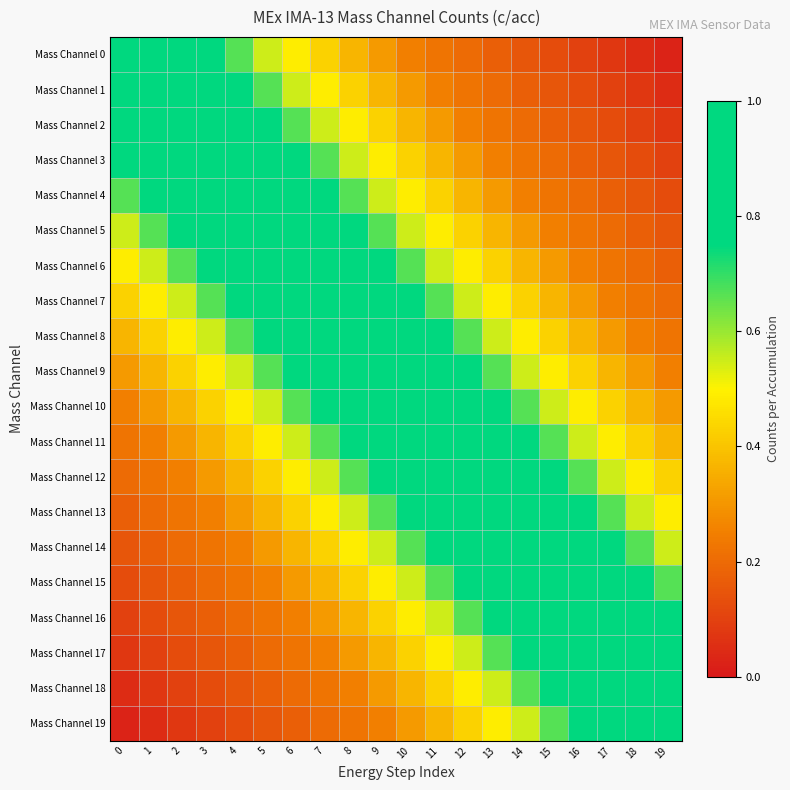

How many data points does each series have?

20